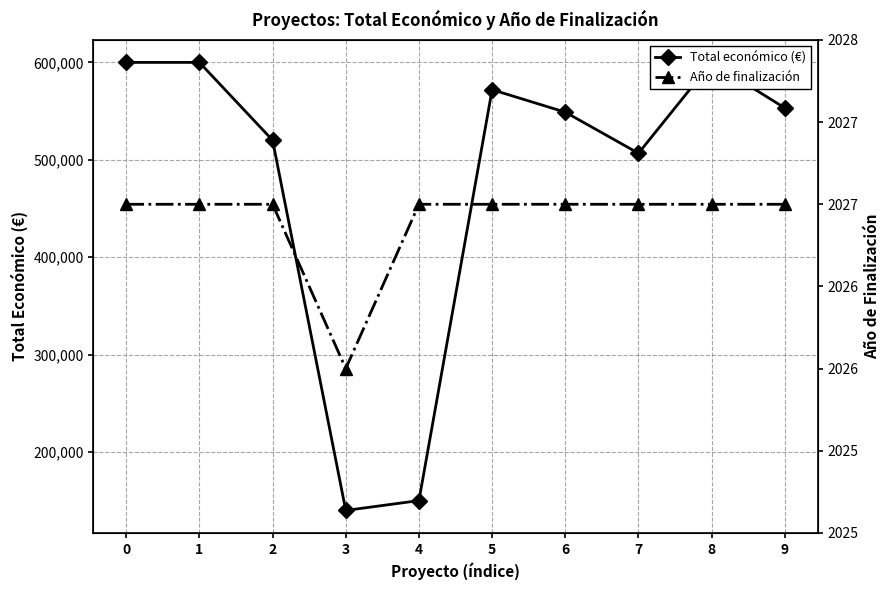

How many series are shown in this chart?

2